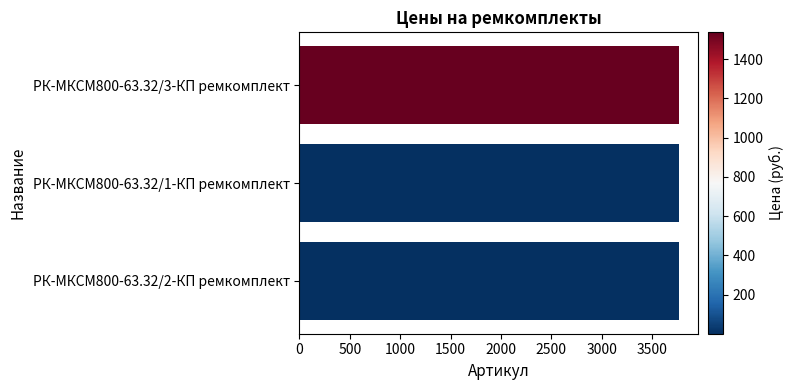

Approximately how many times larger is the value at РК-МКСМ800-63.32/2-КП ремкомплект compared to РК-МКСМ800-63.32/1-КП ремкомплект?

1.0